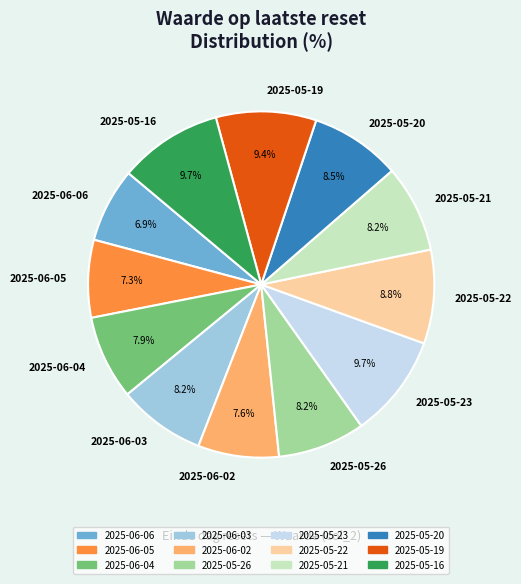

Combined, what portion of the pie is 2025-05-19 and 2025-05-22?

18.1%